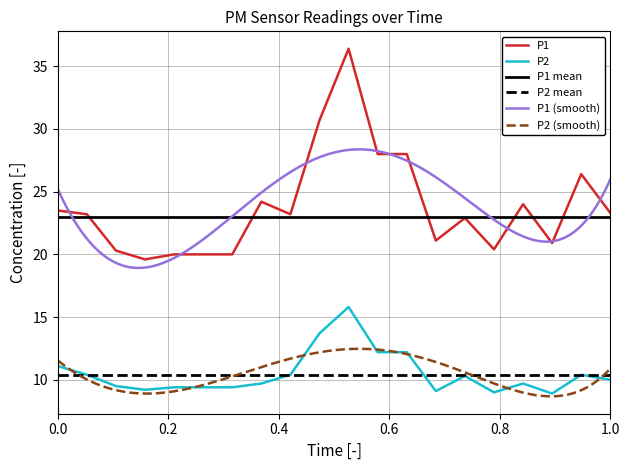

What is the value of the P2 point at the 20th from the left?

10.0